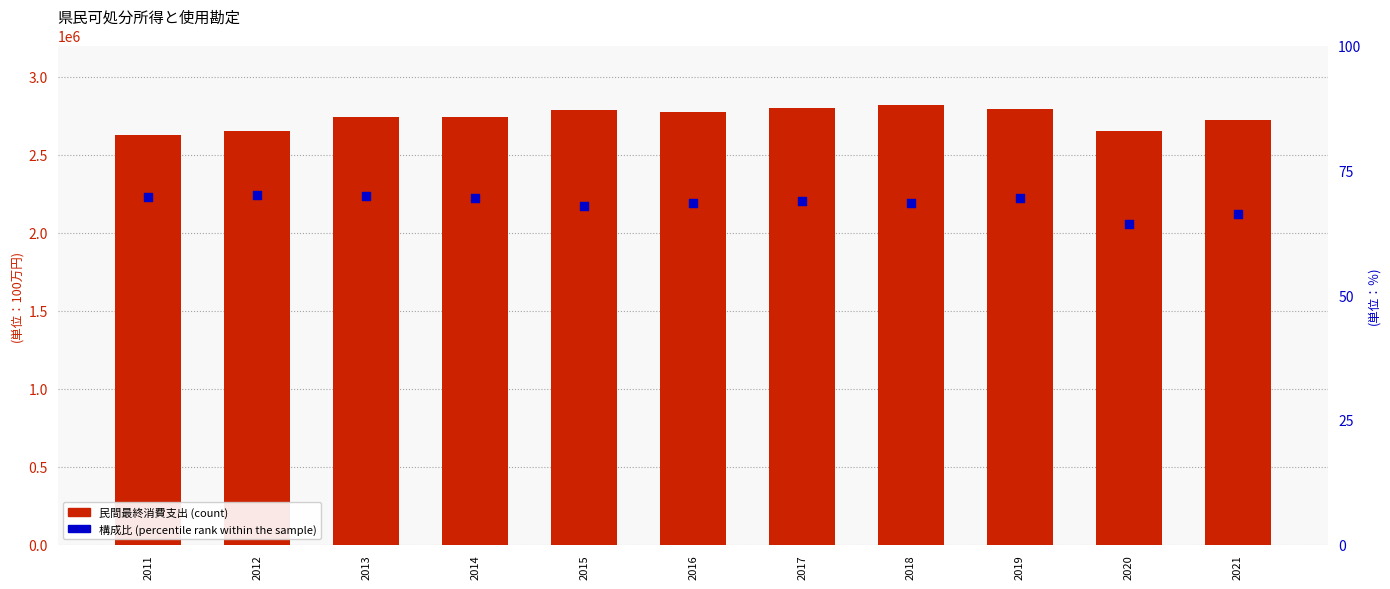

Which series reaches the maximum Y coordinate?

民間最終消費支出 (count)